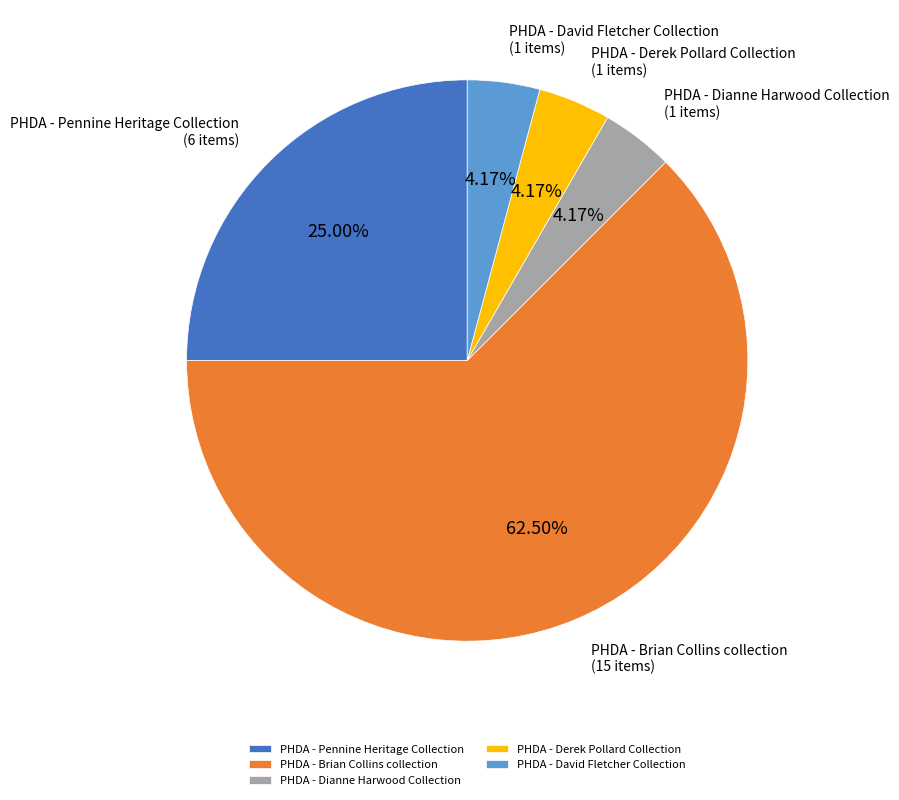

What percentage do PHDA - Brian Collins collection and PHDA - Dianne Harwood Collection together represent?

66.7%